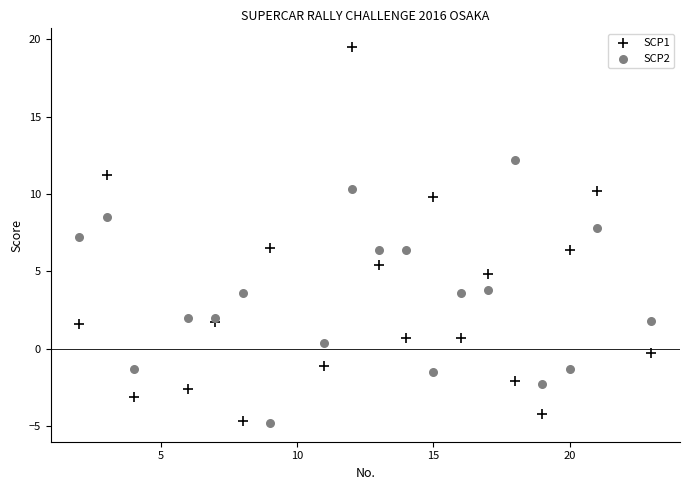

Across all data points, what is the range of X values (max minus min)?

21.0